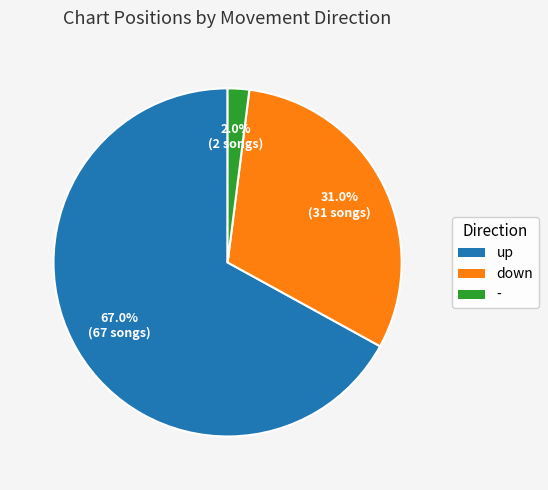

To the nearest percent, what portion does - represent?

2%